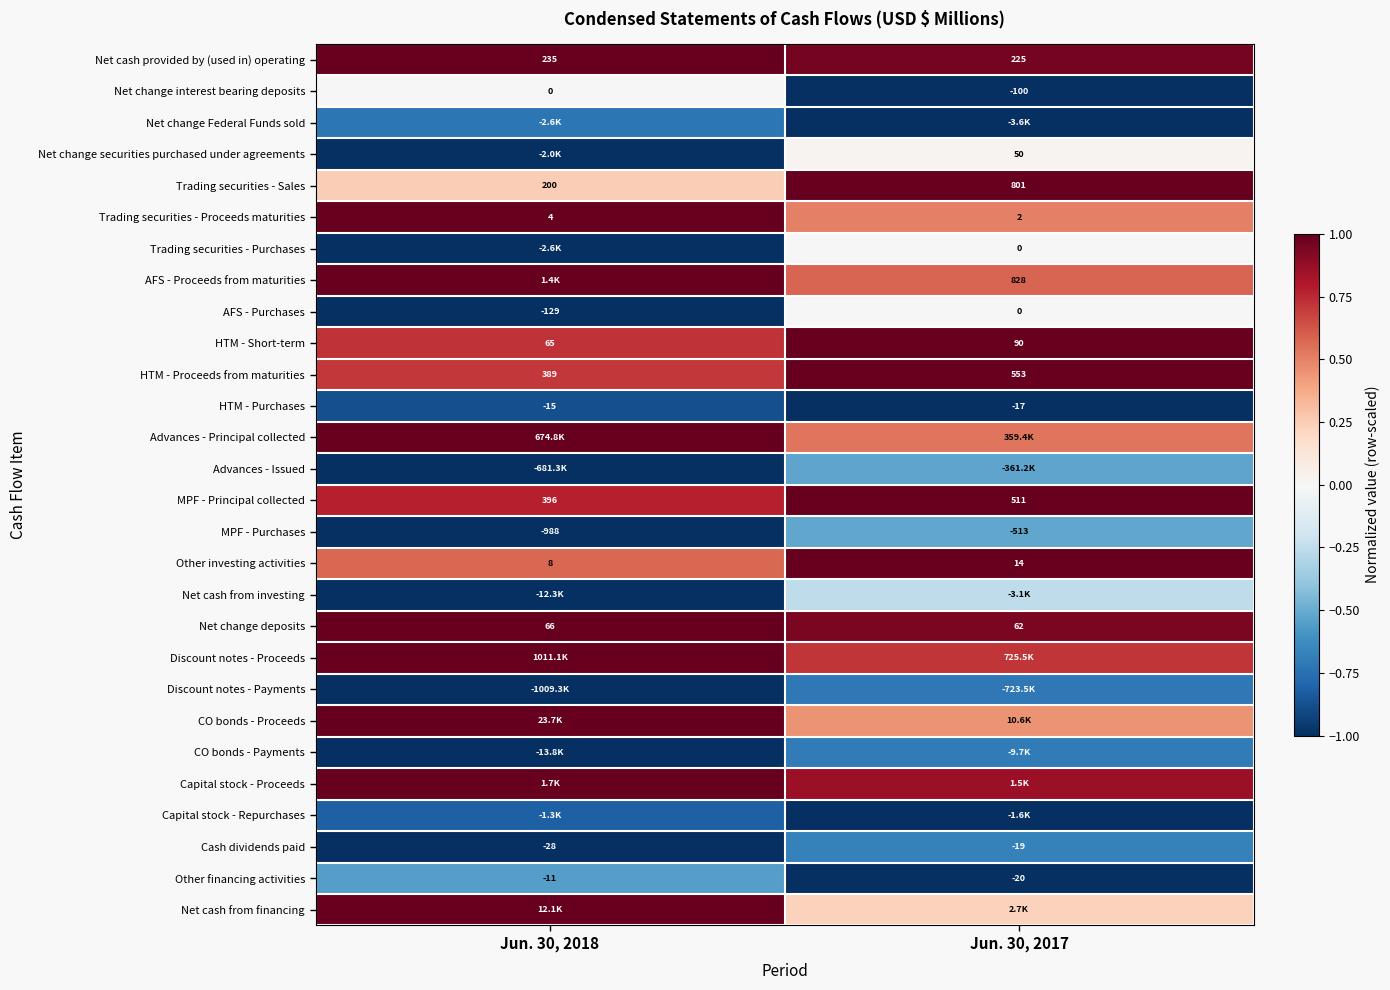

What is the greatest value displayed?

1.0